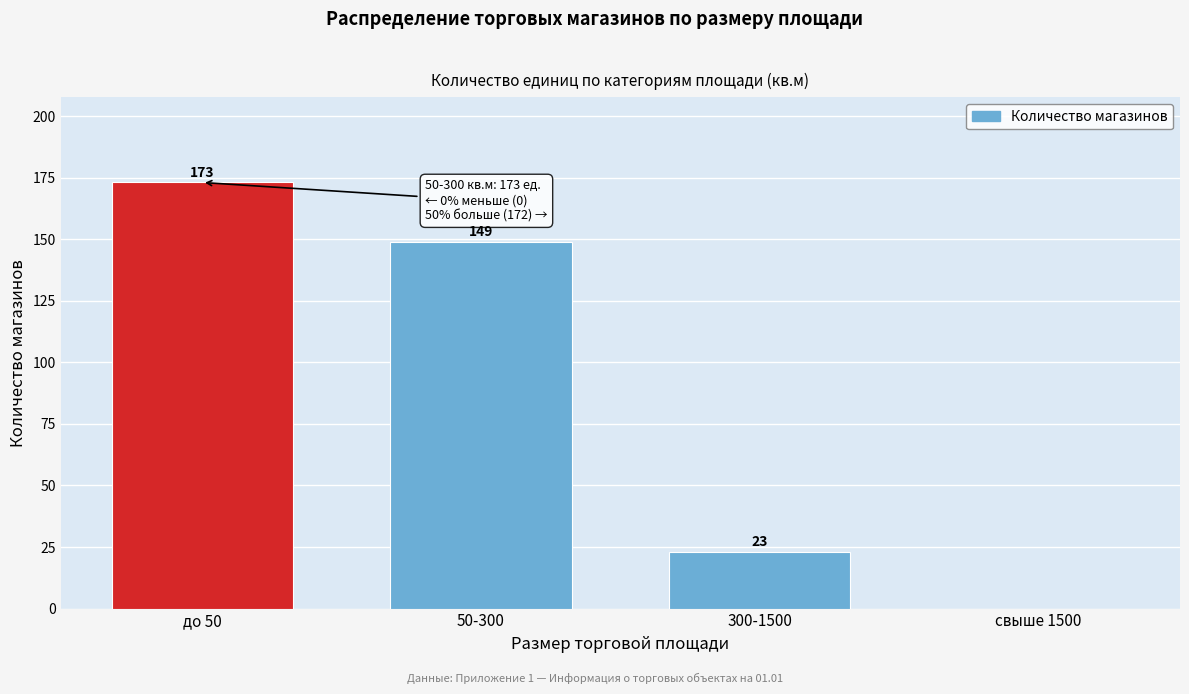

Reading right to left, transcribe all the data shown in this chart.

свыше 1500=0	300-1500=23	50-300=149	до 50=173